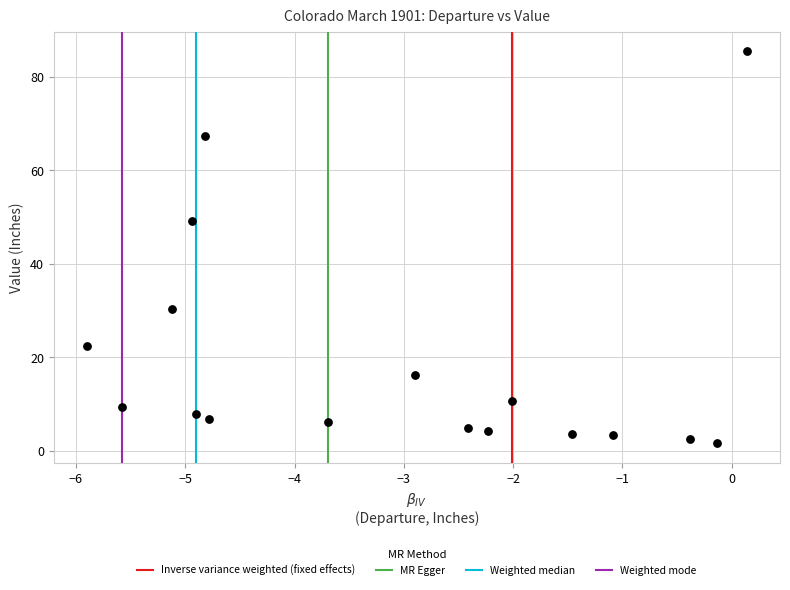

What Y value in the scatter plot is closest to 43?

49.1